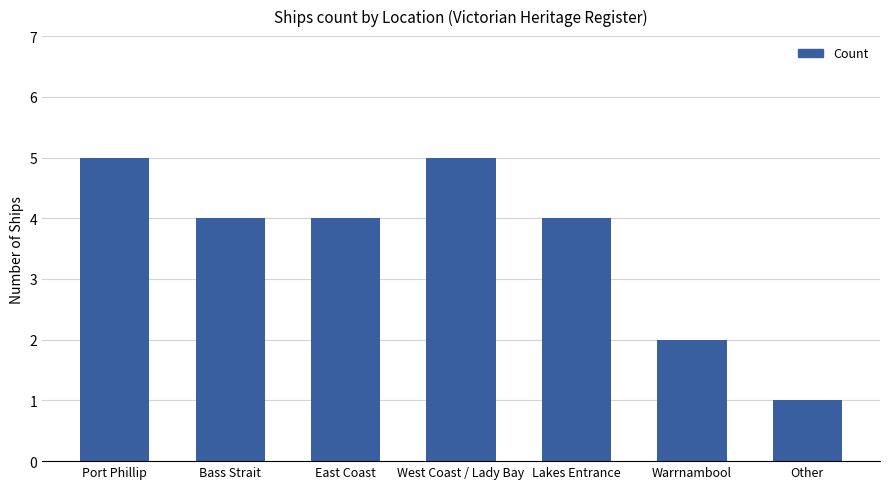

Which has a higher value, Port Phillip or East Coast?

Port Phillip